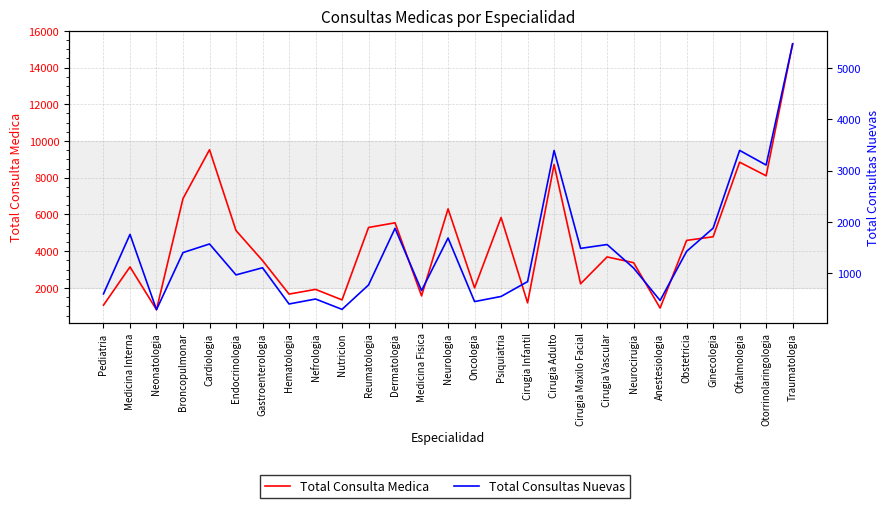

True or false: Total Consultas Nuevas and Total Consulta Medica cross at least once.

False